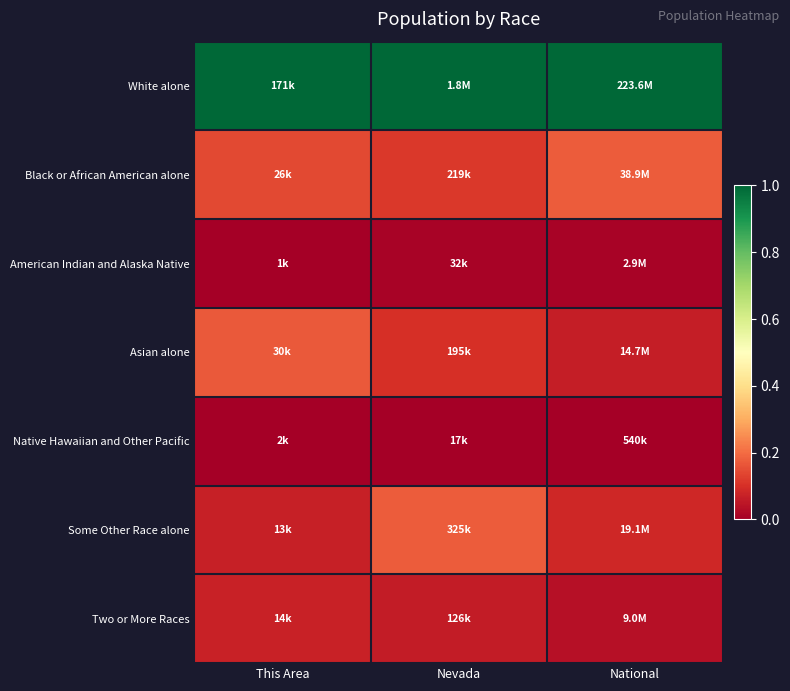

Which series has the largest total across all categories?

White alone